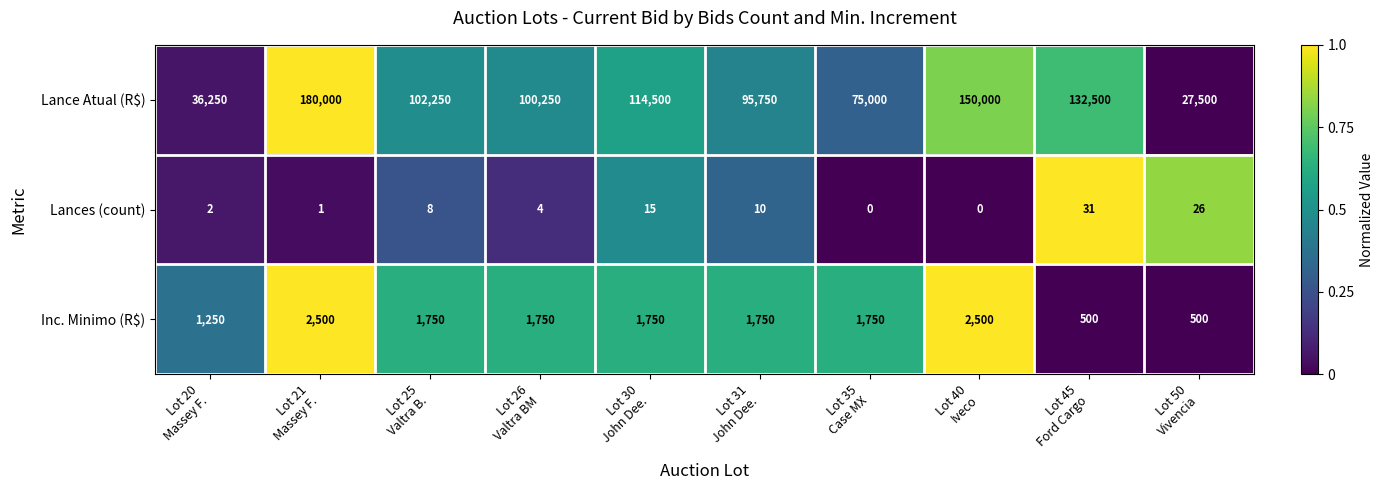

Which series changed the most between Lot 26
Valtra BM and Lot 35
Case MX?

Lance Atual (R$)